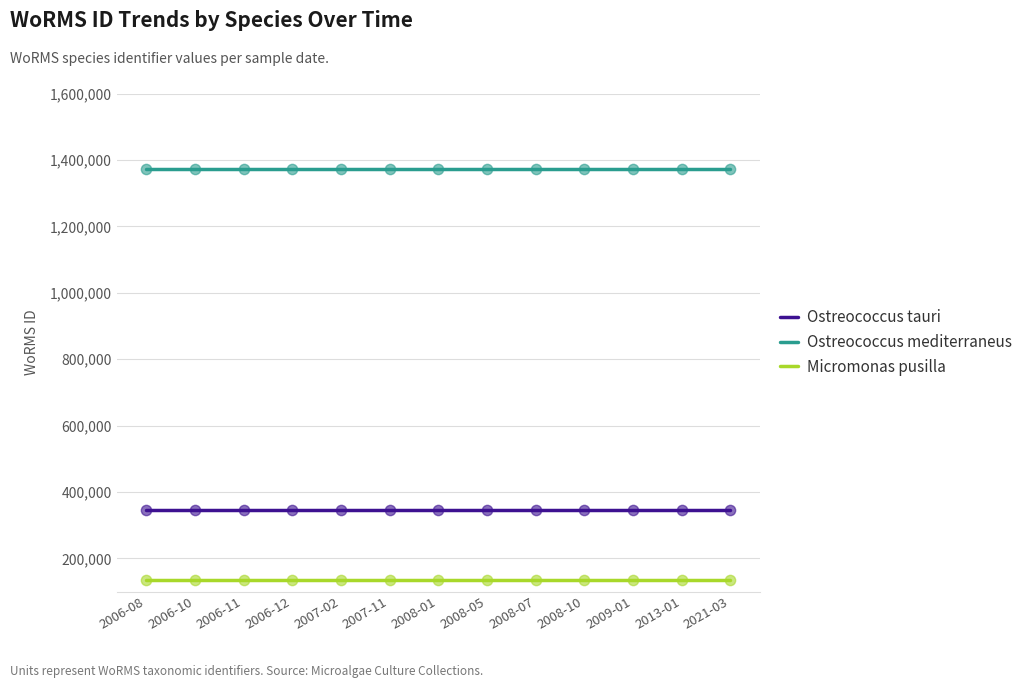

Is the value of Micromonas pusilla at 2008-05 greater than the value of Ostreococcus mediterraneus at 2008-07?

No